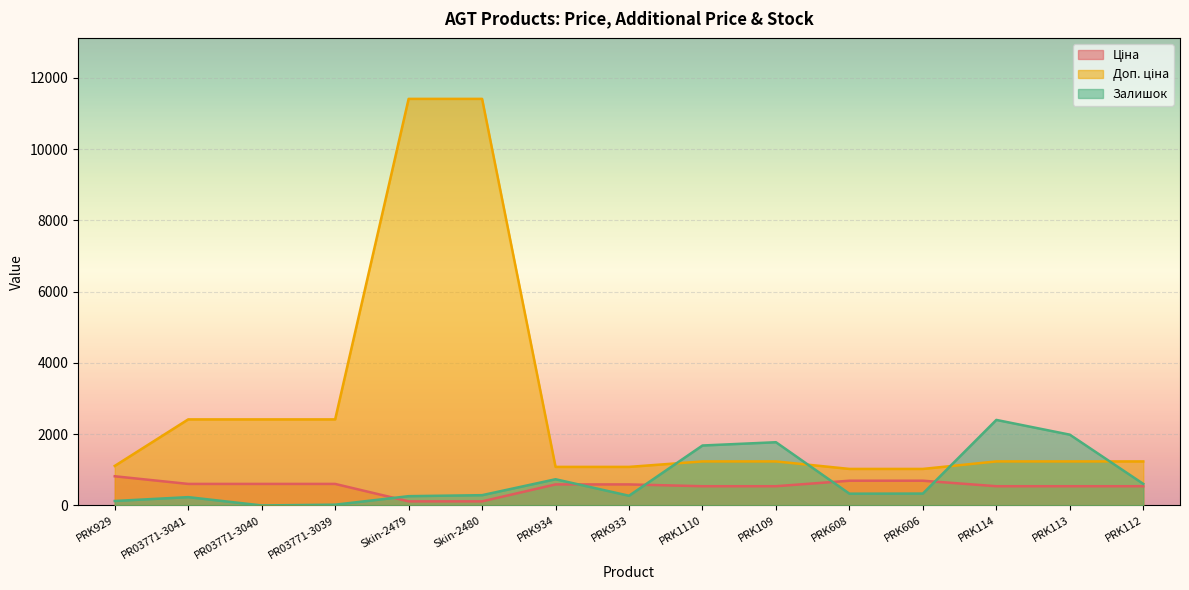

Where does the Доп. ціна series first go above 1235?

PR03771-3041